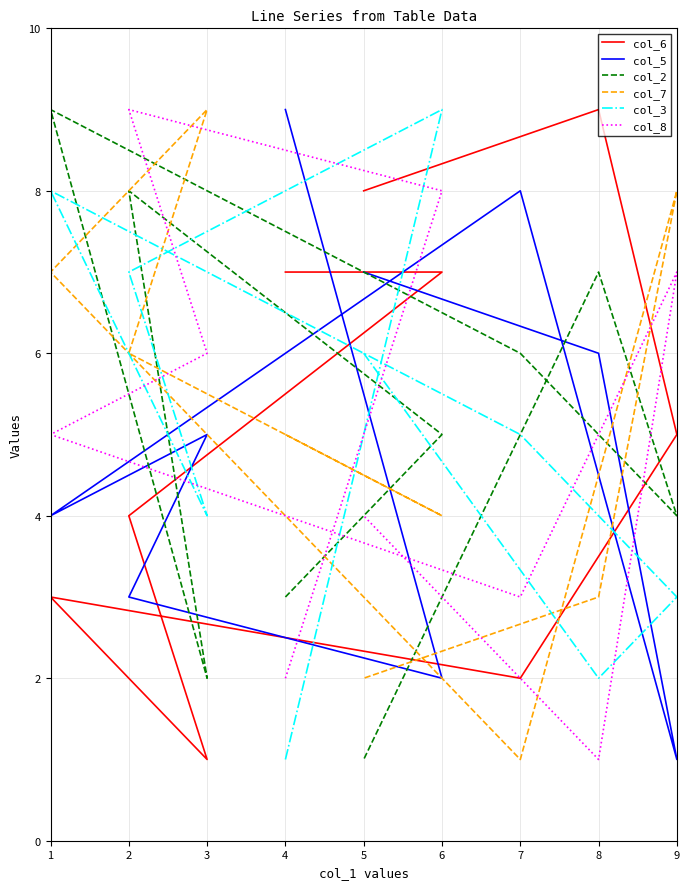

How many times do col_7 and col_3 cross each other?

5